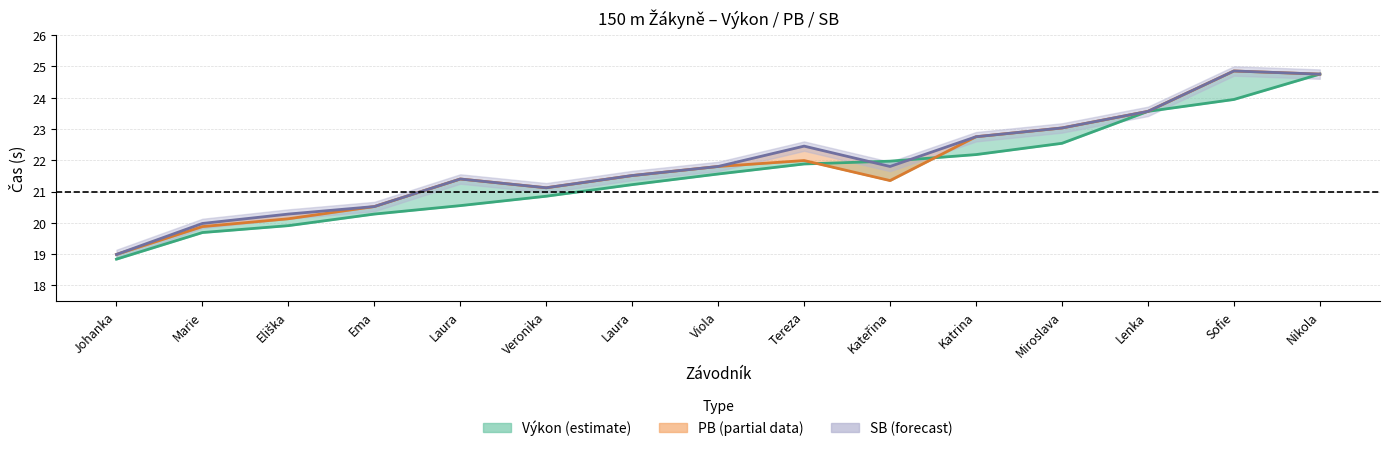

The value of PB at Veronika is 30.1. True or false?

False